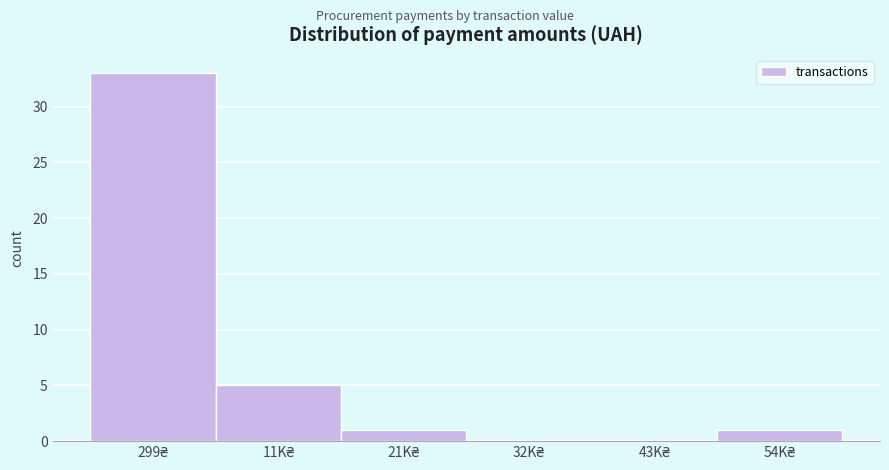

What is the sum of all values?

40